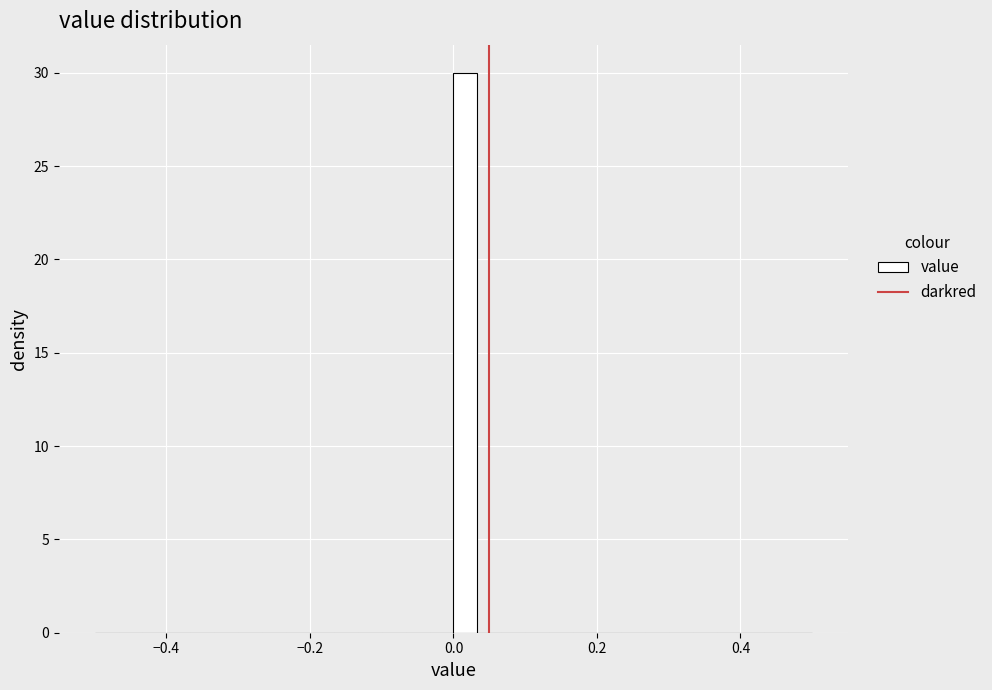

Read against the x-axis, roughly where is the centre of the tallest bar?

0.02